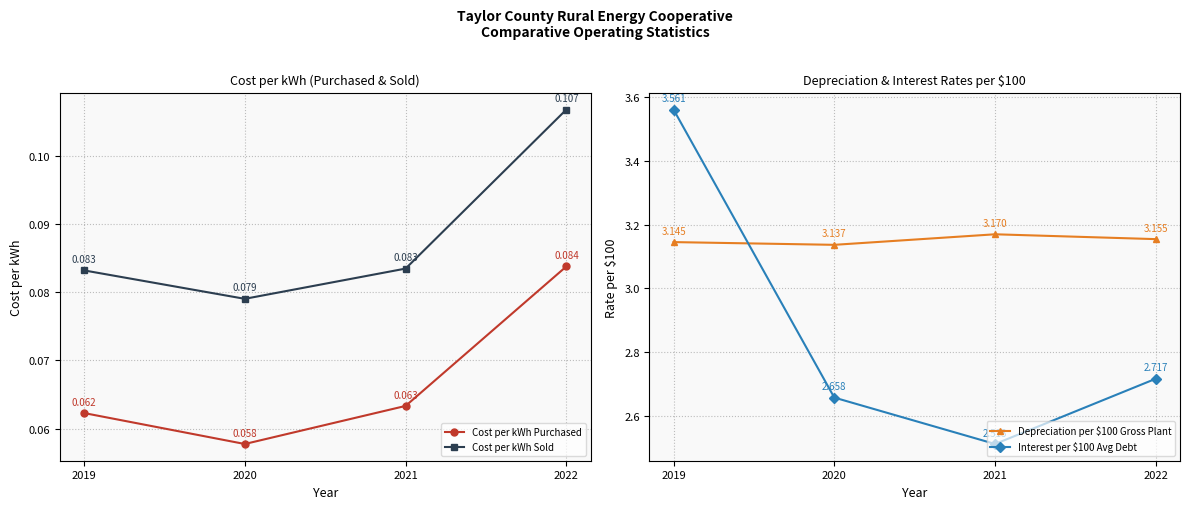

Which series has the largest range (max minus min)?

Interest per $100 Avg Debt